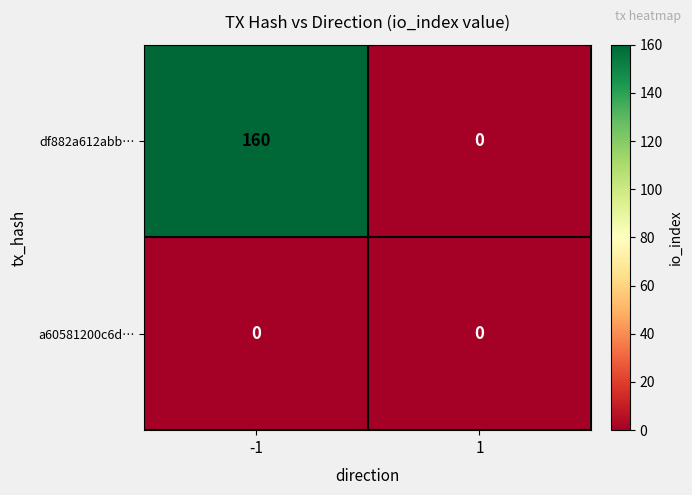

Reading left to right, list all the values displayed in this chart.

df882a612abb…: -1=160	1=0
a60581200c6d…: -1=0	1=0